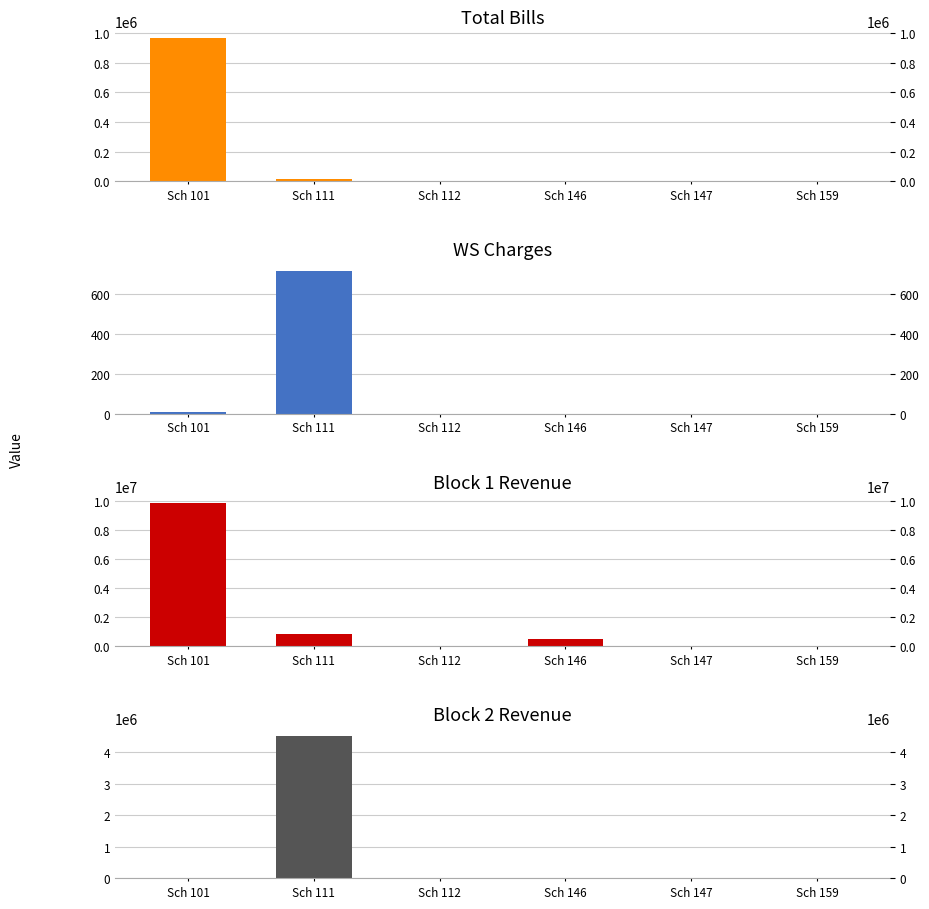

Rank the series at Sch 112 from highest to lowest value.

Block2 Revenue, Block1 Revenue, Total Bills, WS Charges